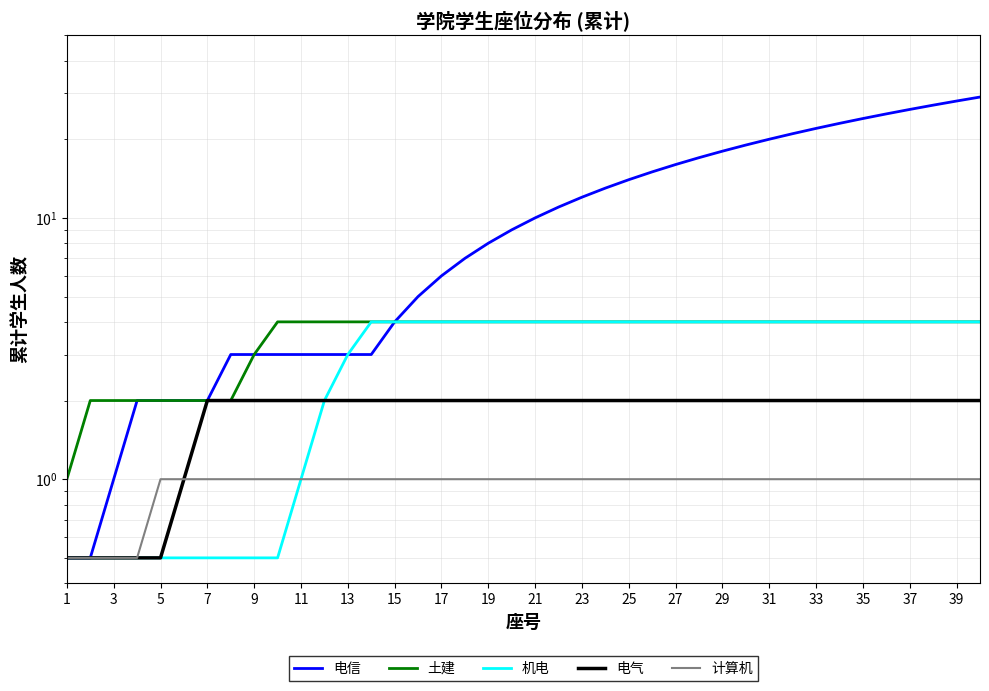

Is it true that 电气 equals 2.8 at 35?

False